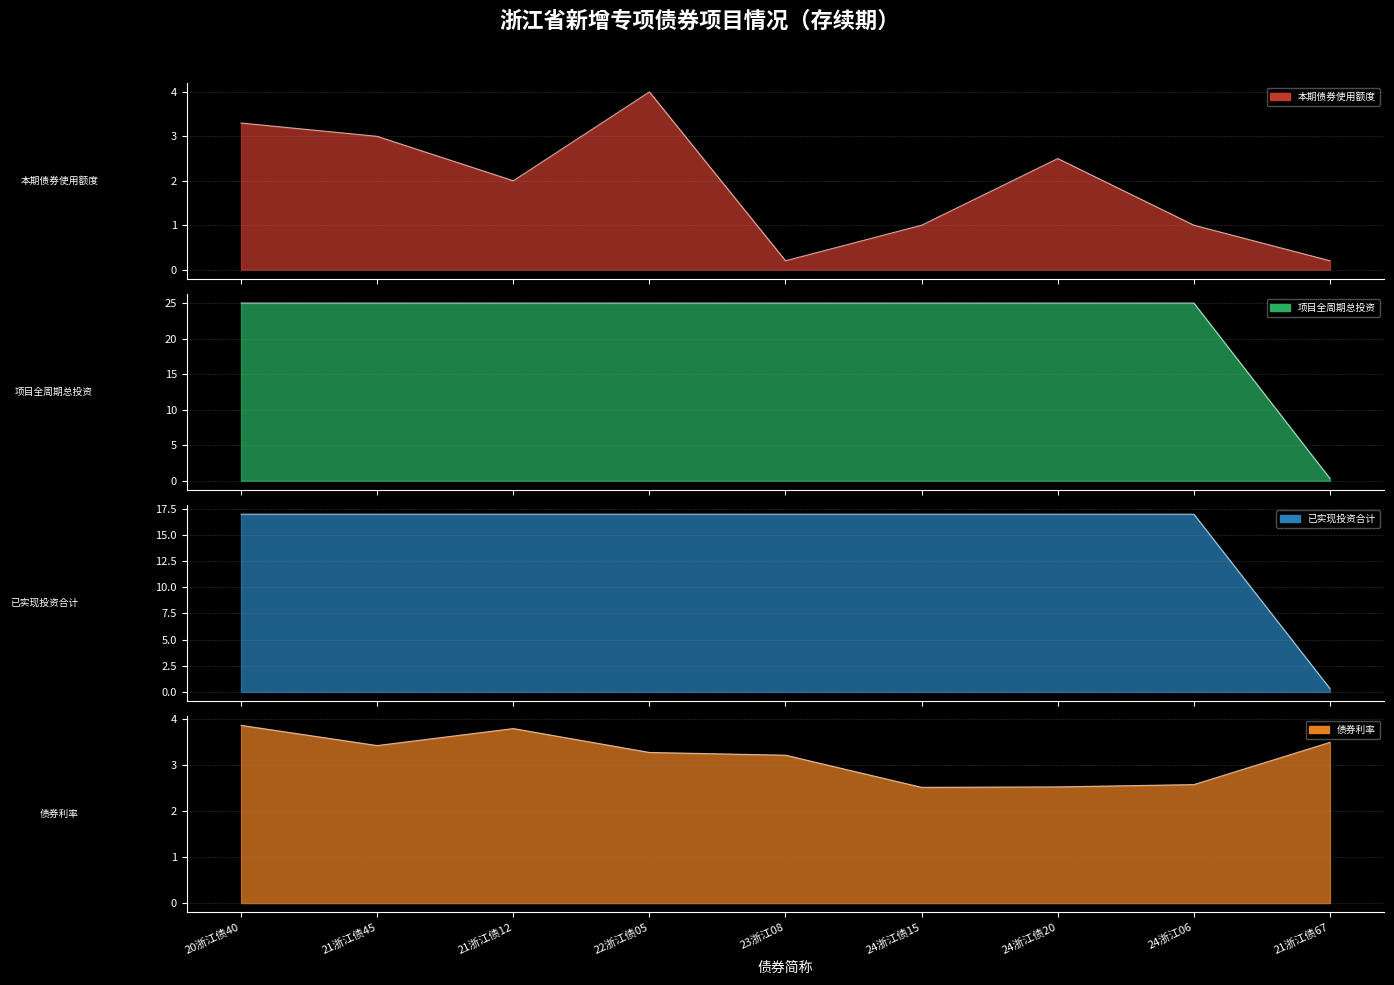

In 债券利率, how many points are higher than both neighbors (excluding endpoints)?

1